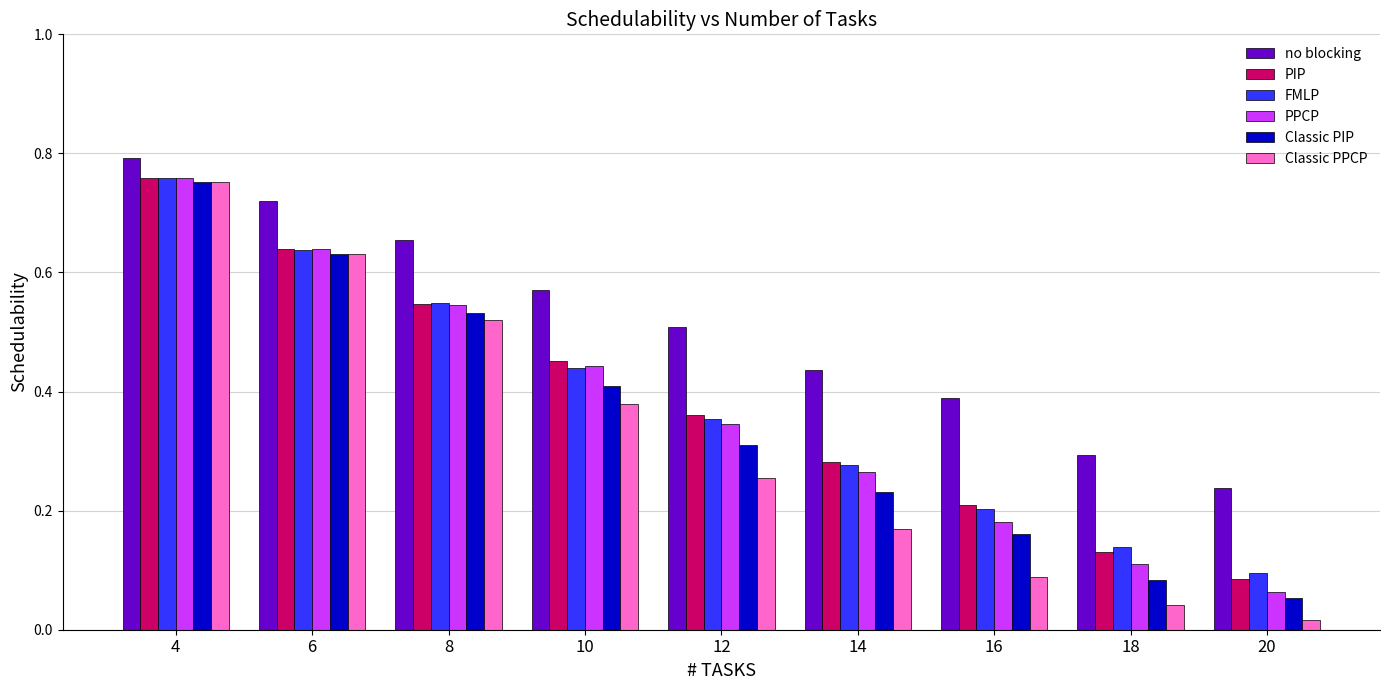

At which label is FMLP closest to 0?

20